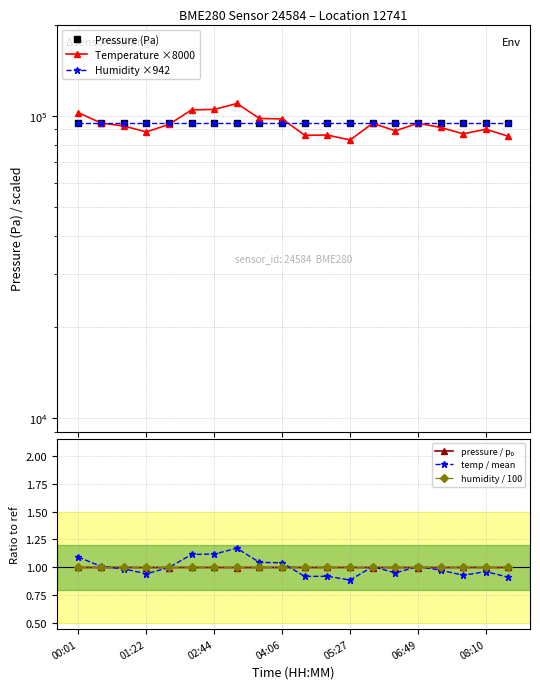

True or false: temp / mean has a value of 0.8 at 00:01.

False